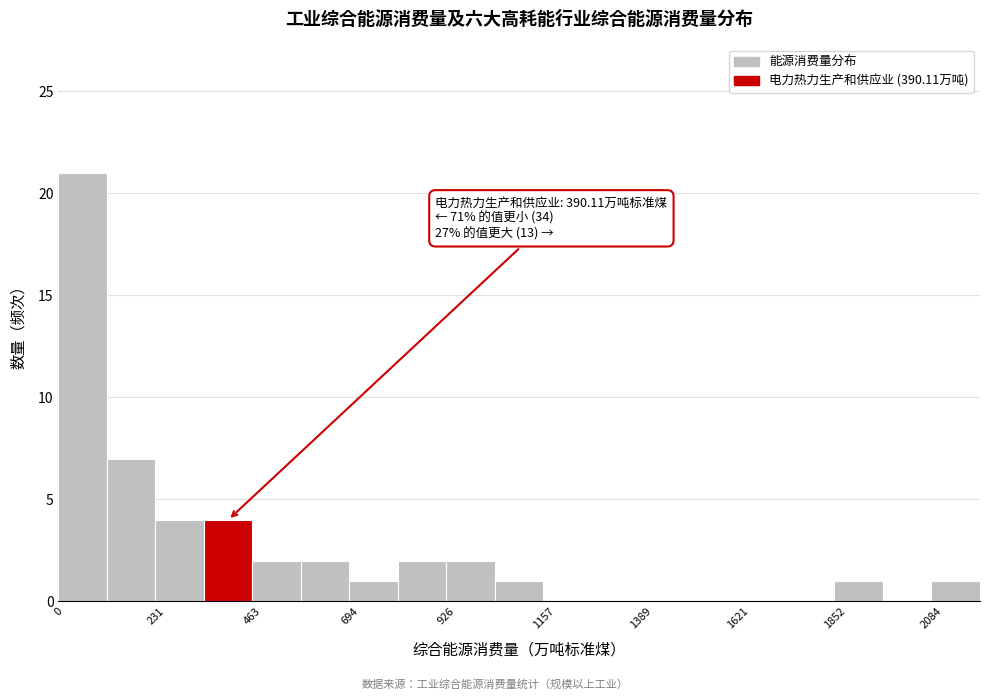

Around what value on the x-axis is the tallest bar? Give the approximate position of its centre, as read against the axis.

50